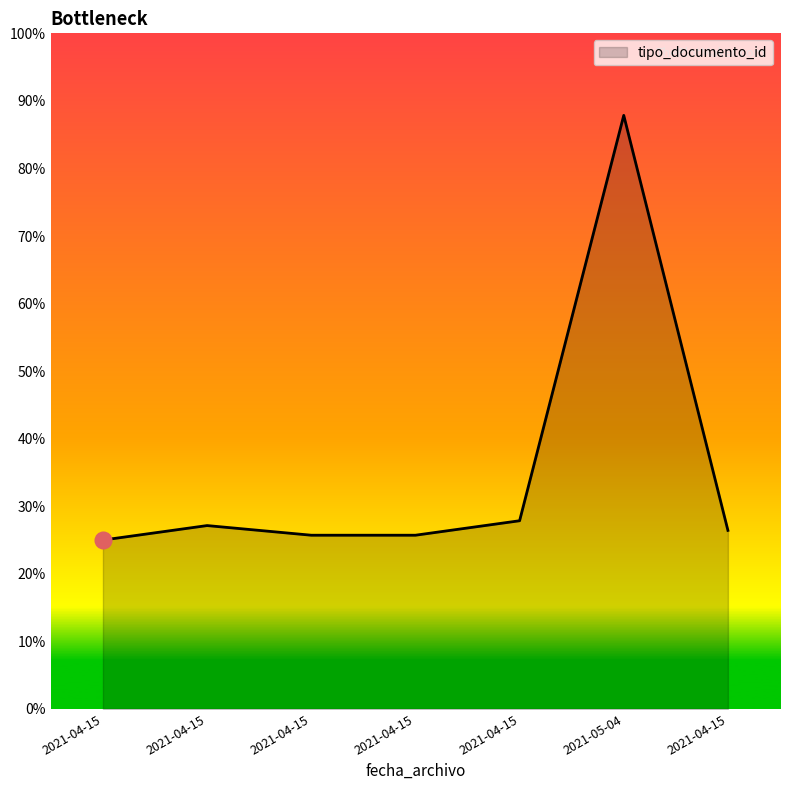

Does the chart display data point markers on the line(s)?

No